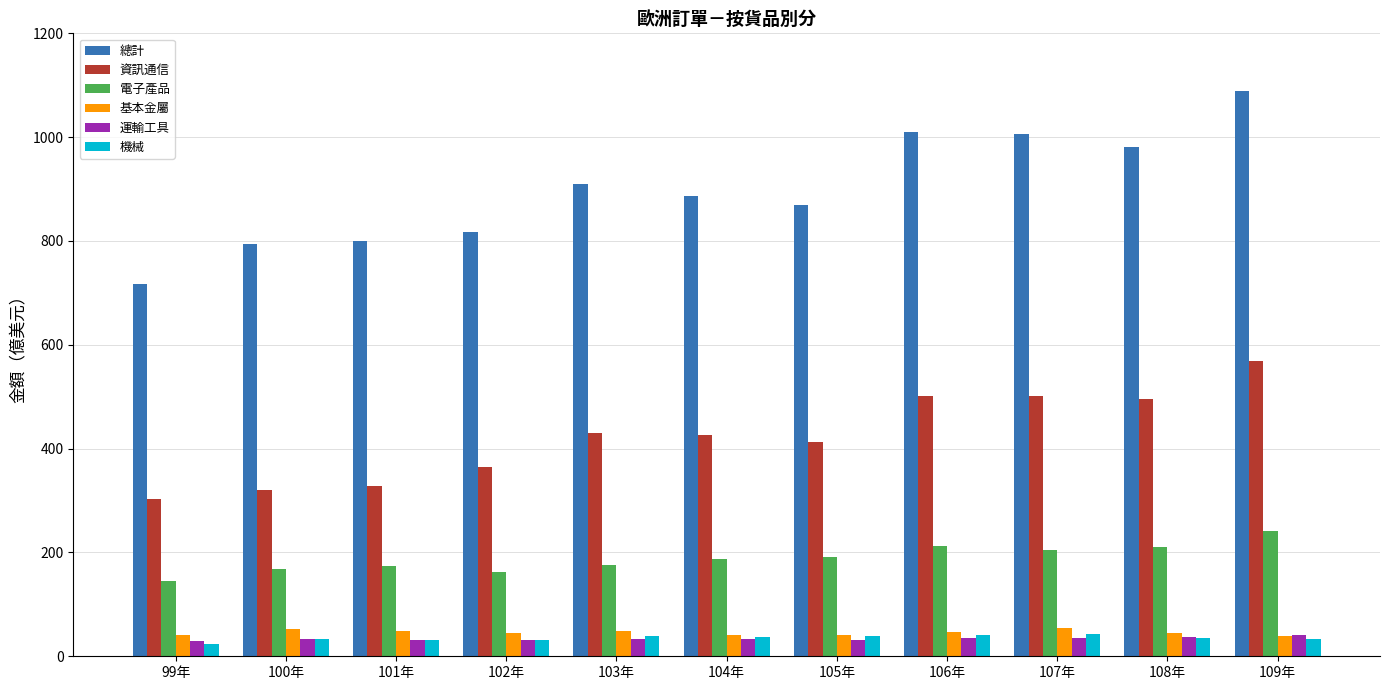

Read the 總計 value at 100年.

795.0